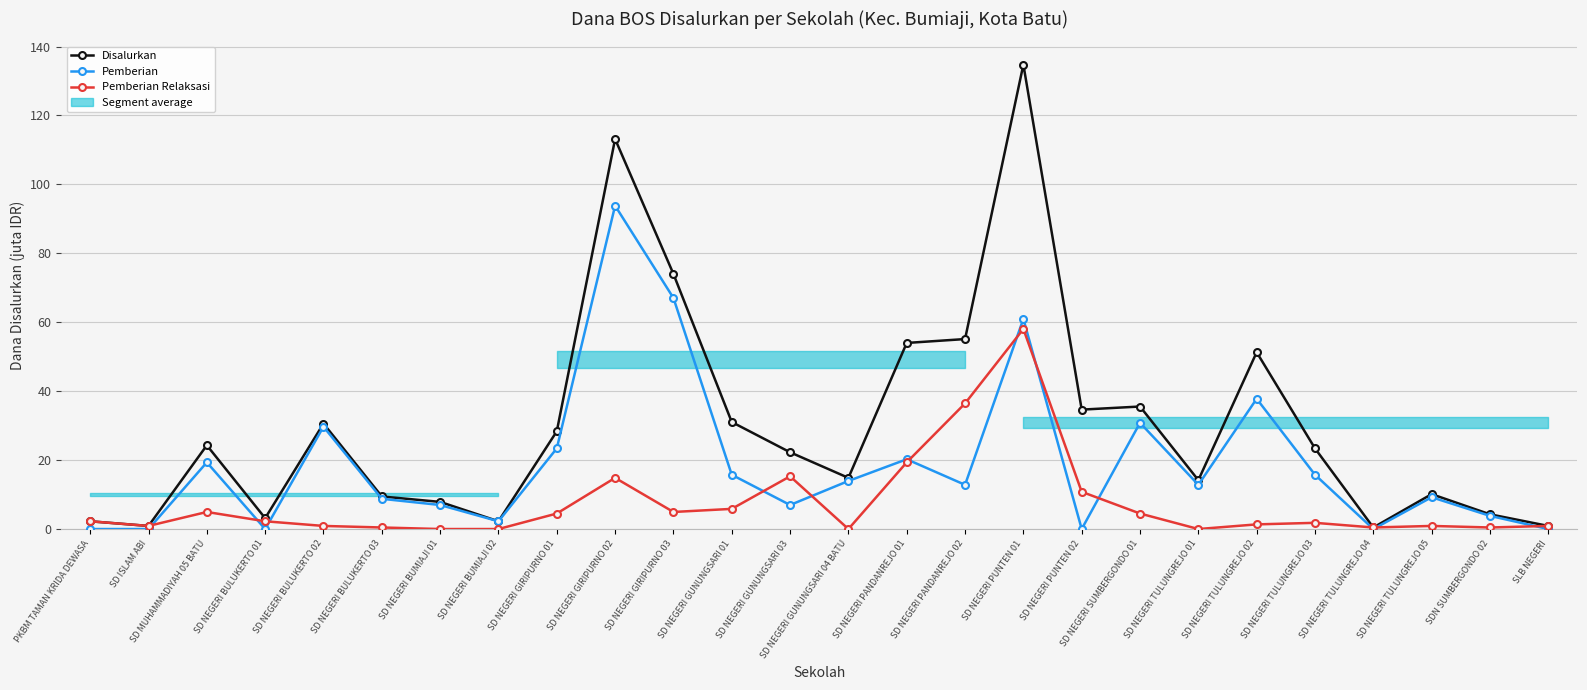

The Pemberian series shows 58.2 at SD NEGERI GIRIPURNO 02. True or false?

False